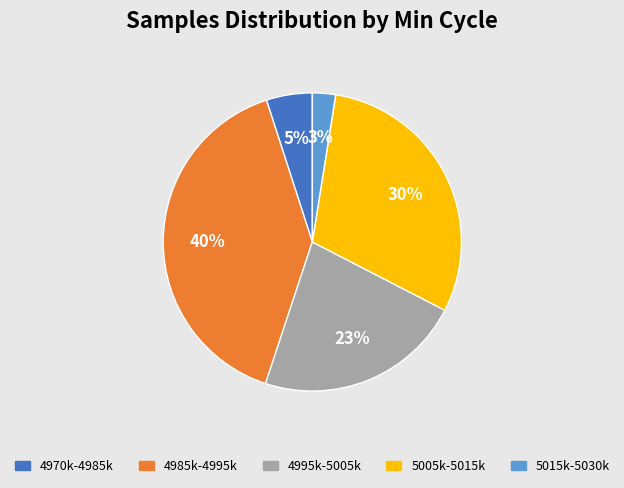

Which has a higher value, 4970k-4985k or 5015k-5030k?

4970k-4985k